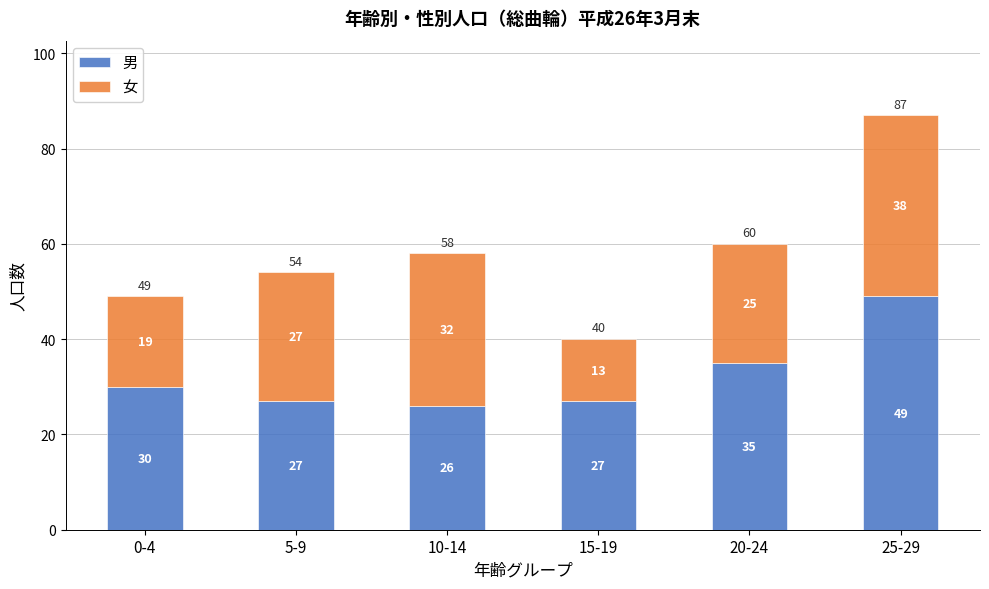

Reading left to right, what are the values for 男?

30	27	26	27	35	49